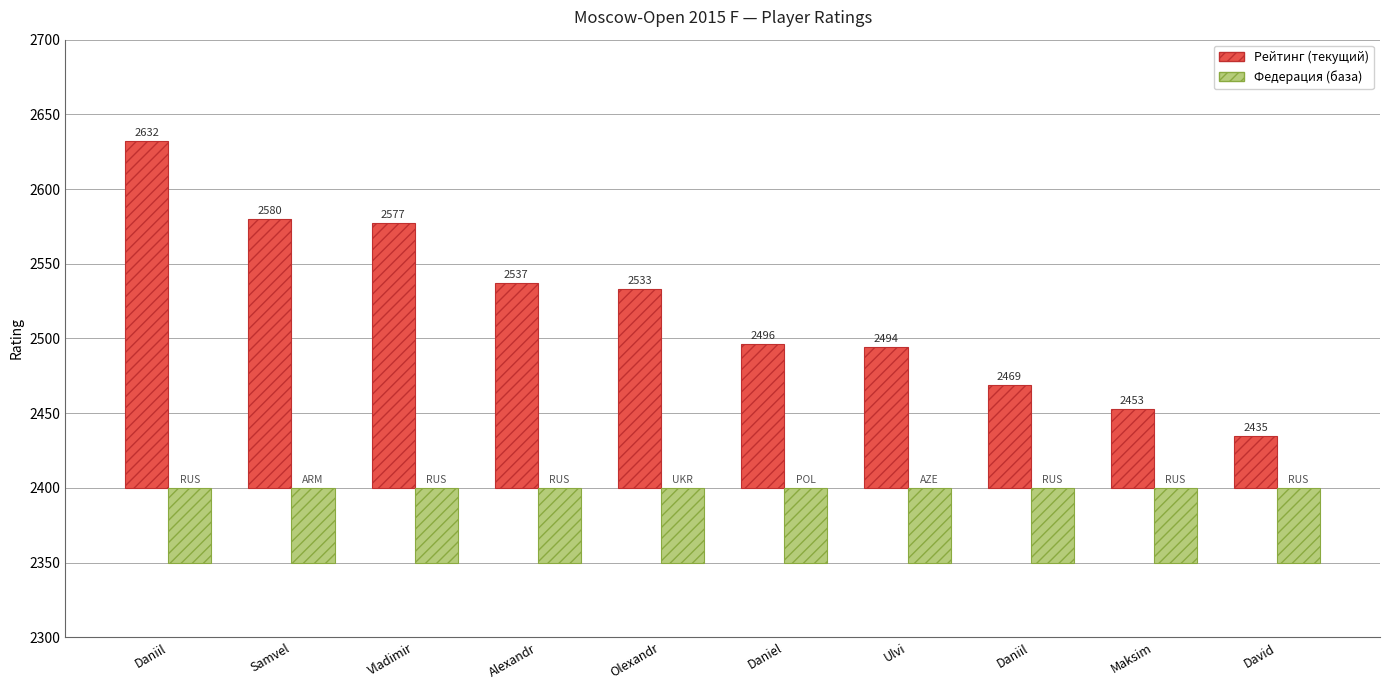

What is the sum of the Рейтинг (база) values at Daniil and Olexandr?

100